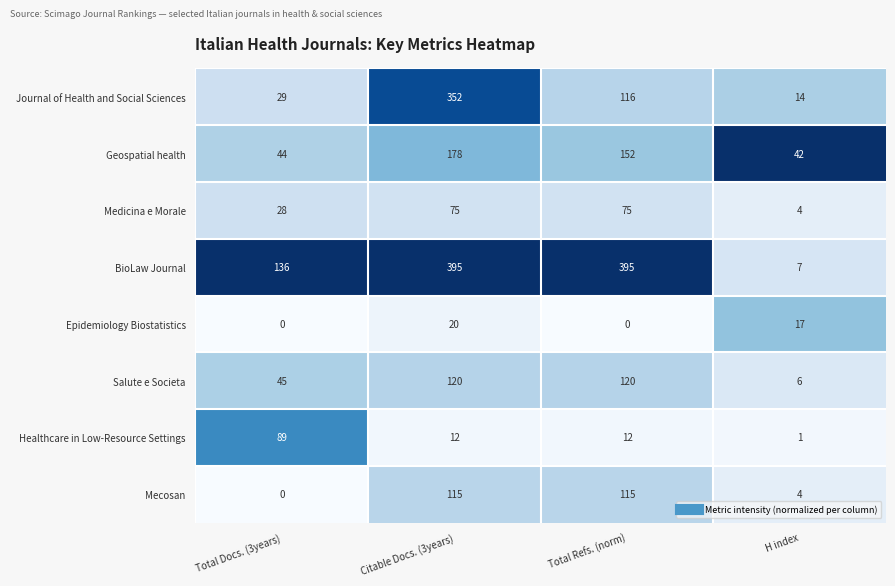

The value of Medicina e Morale at H index is 4. True or false?

True